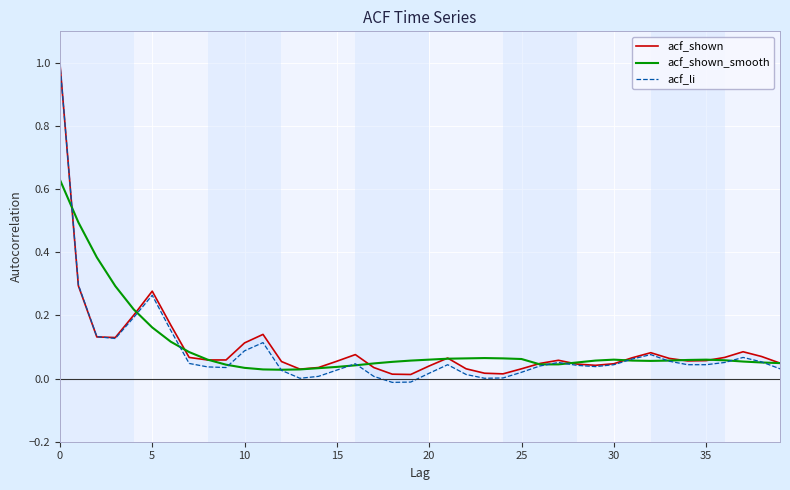

Which series ends up on top after the final intersection of acf_li and acf_shown?

acf_shown